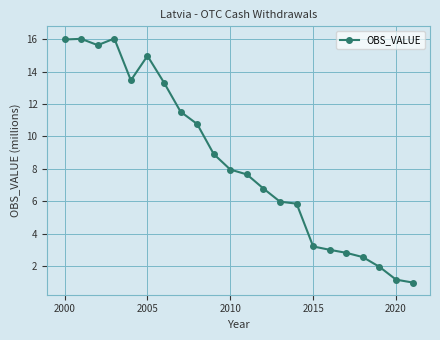

What is the sum of all values?

186.5